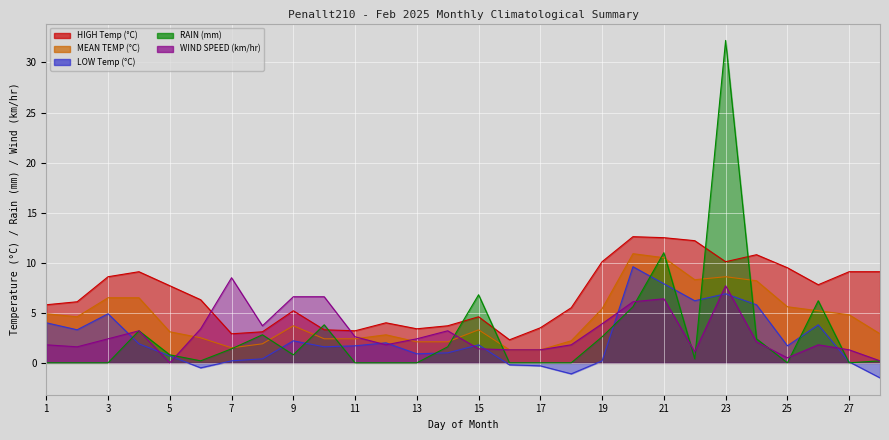

Where is the first local maximum for RAIN?

4